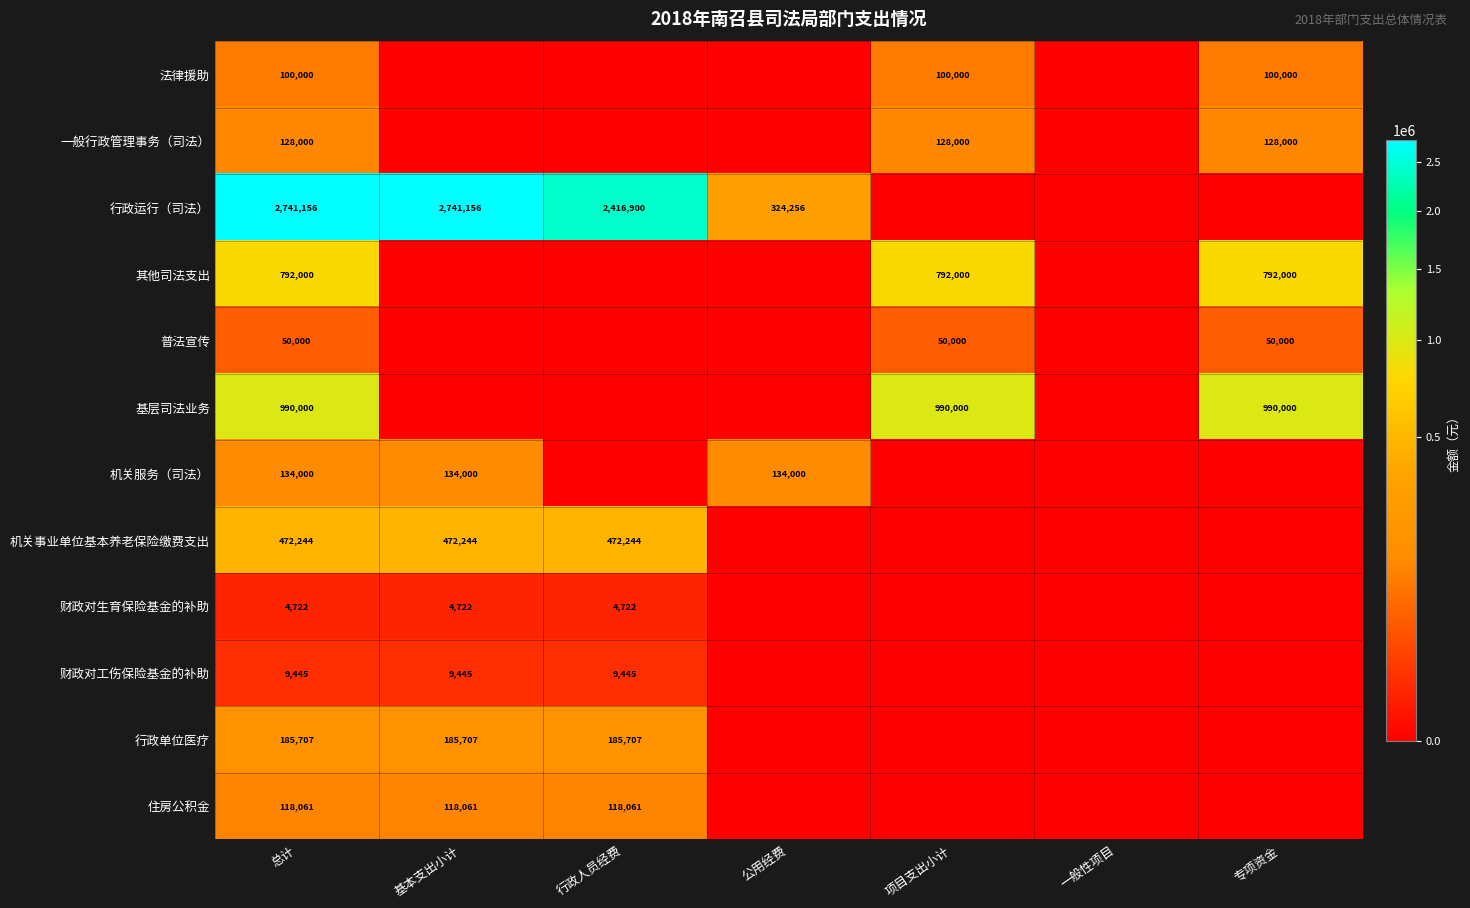

At how many categories does at least one series exceed 1158102?

3